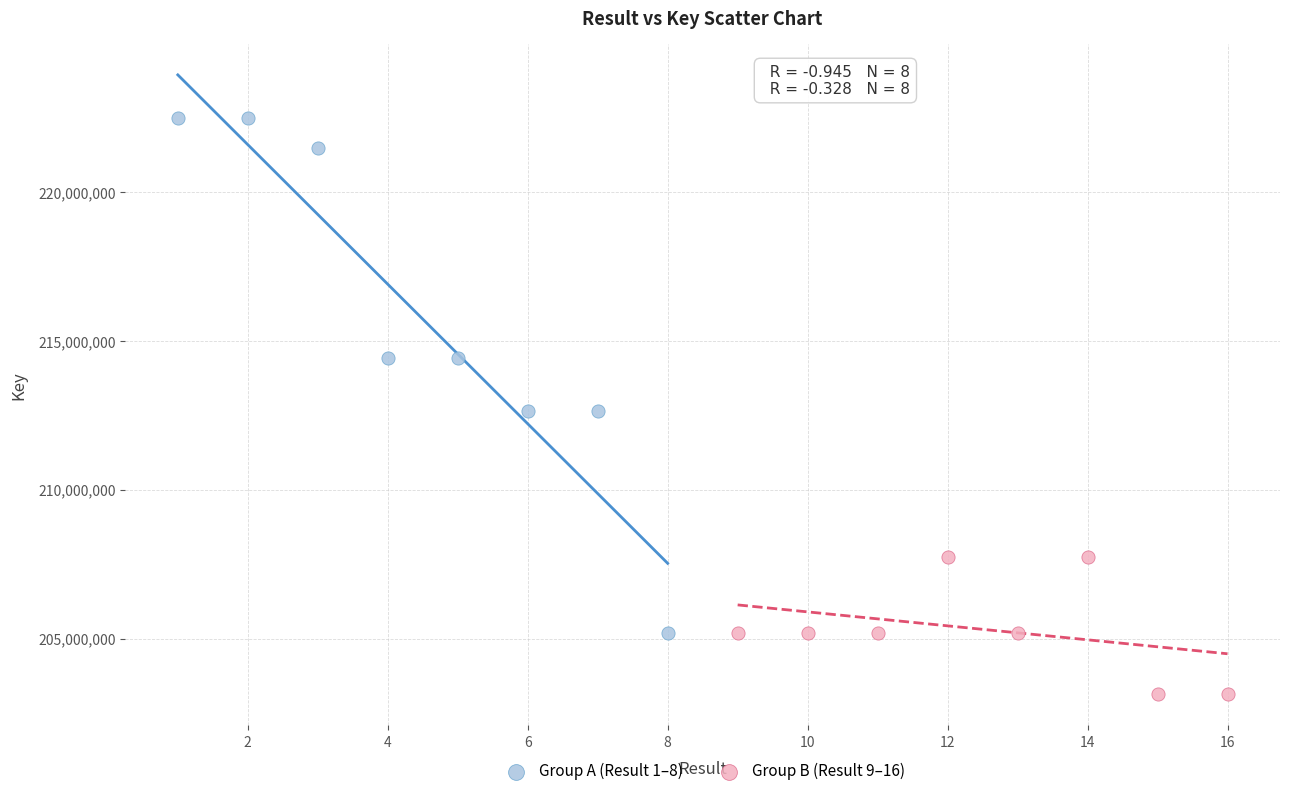

Which series has the widest spread of Y values?

Group A (Result 1–8)